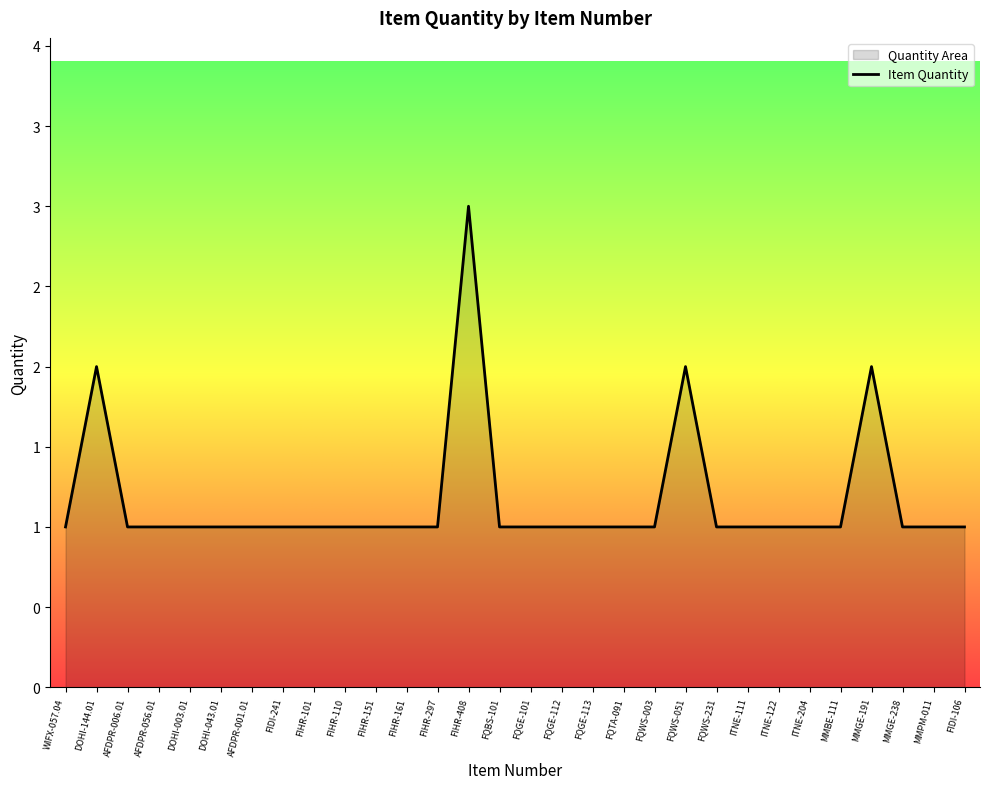

How many lines are shown in the chart?

1